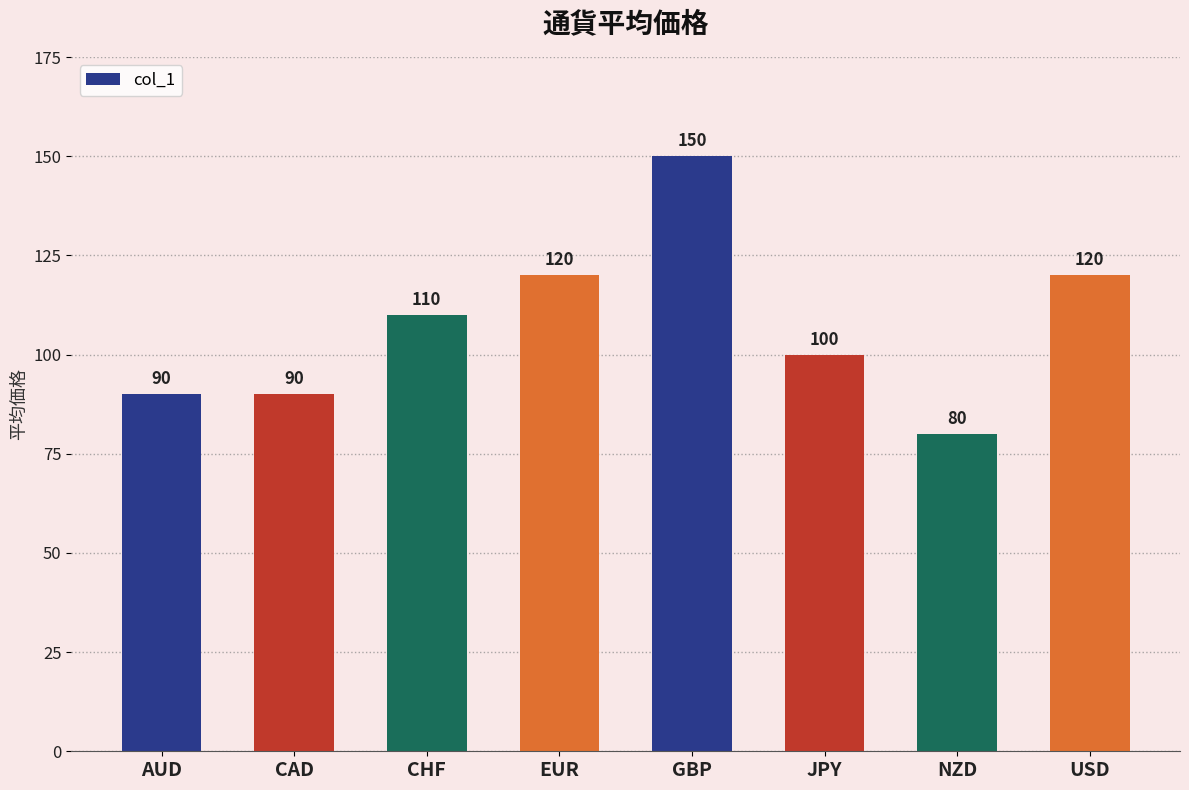

Does the chart contain stacked bars?

No